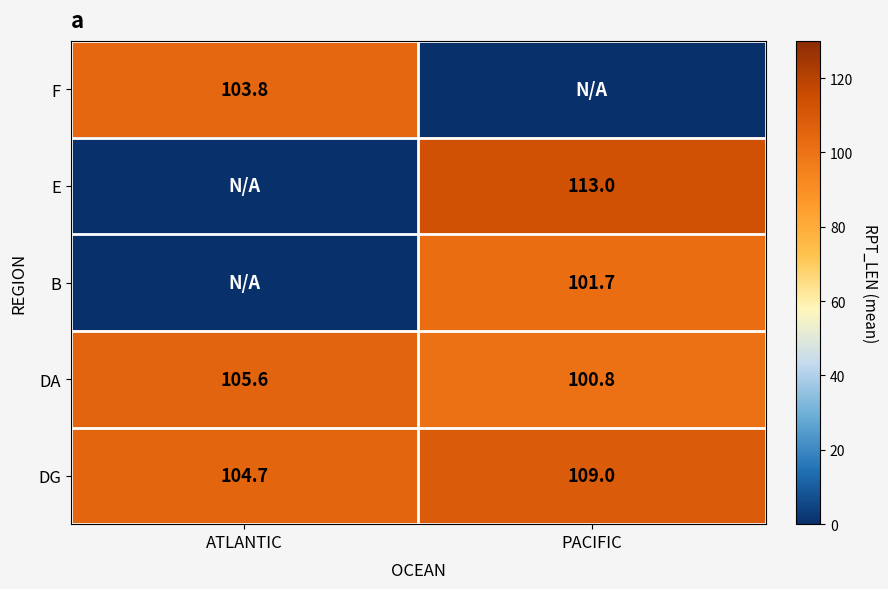

How many values in the DA series are below 105?

1